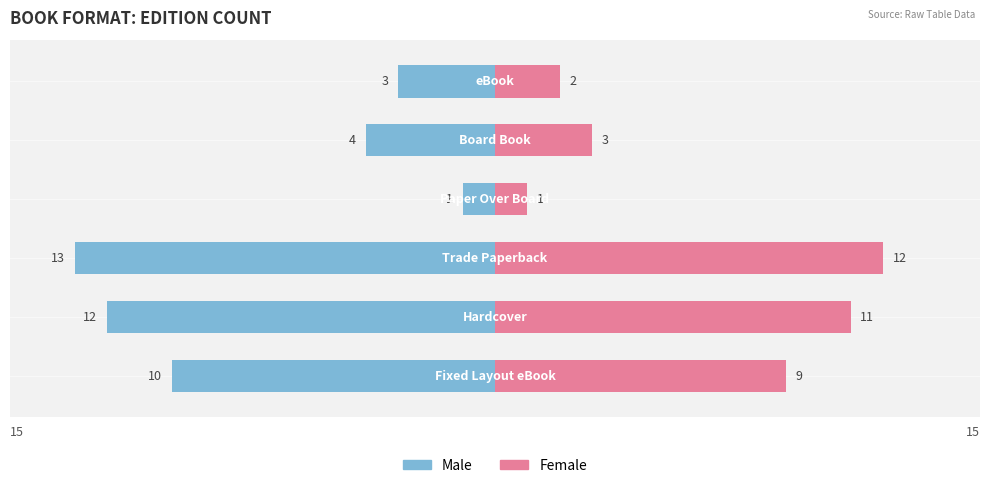

Where does the Male series first go above -4?

3